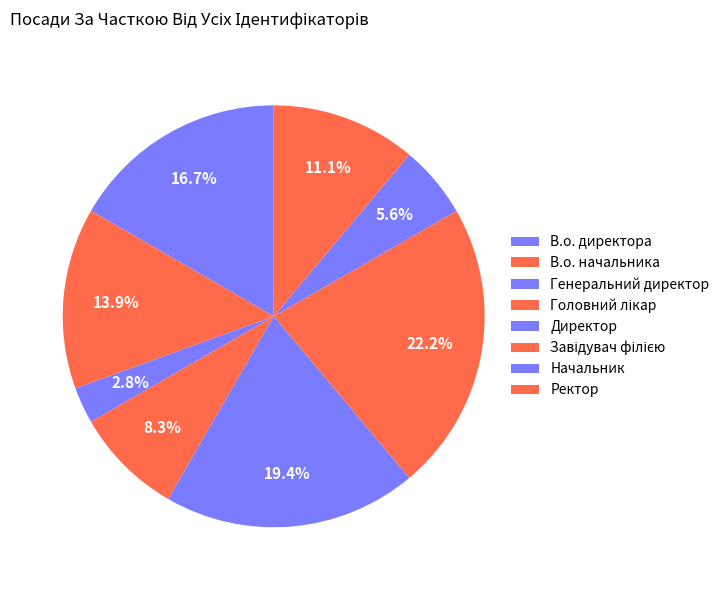

How many segments does this pie chart have?

8